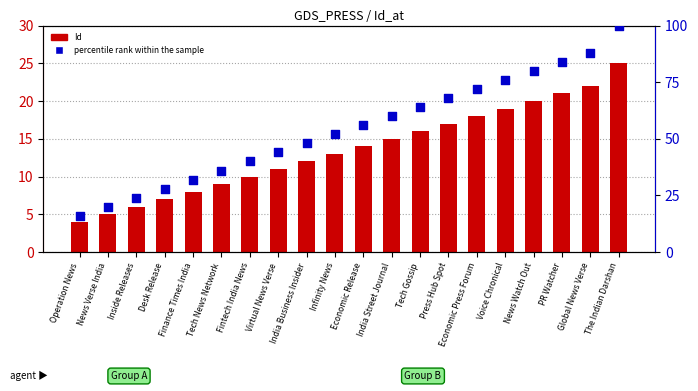

Which series has the largest Y range (max minus min)?

percentile rank within the sample